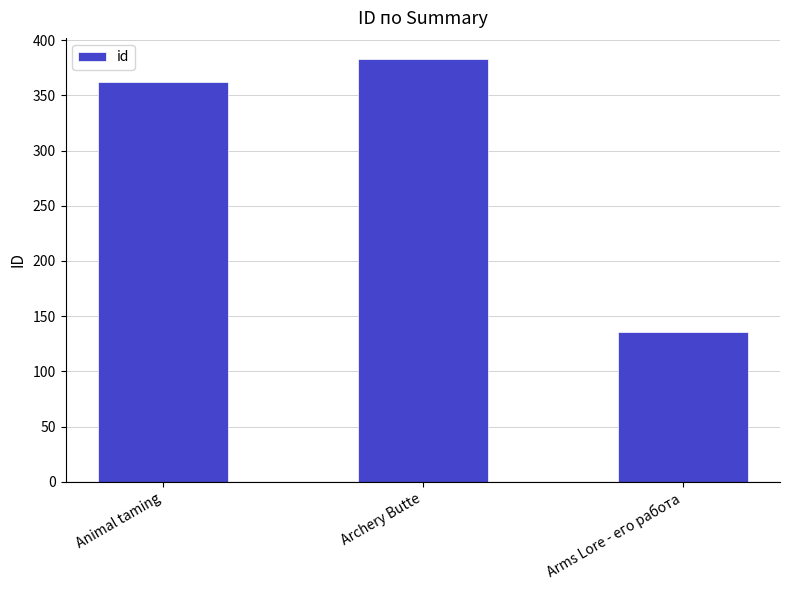

The value at Archery Butte is 105. True or false?

False